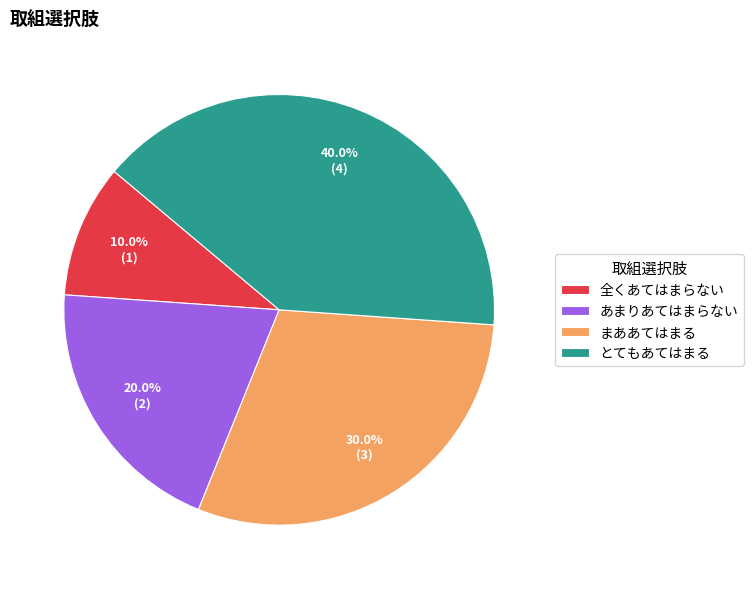

True or false: まああてはまる accounts for 36% of the total.

False